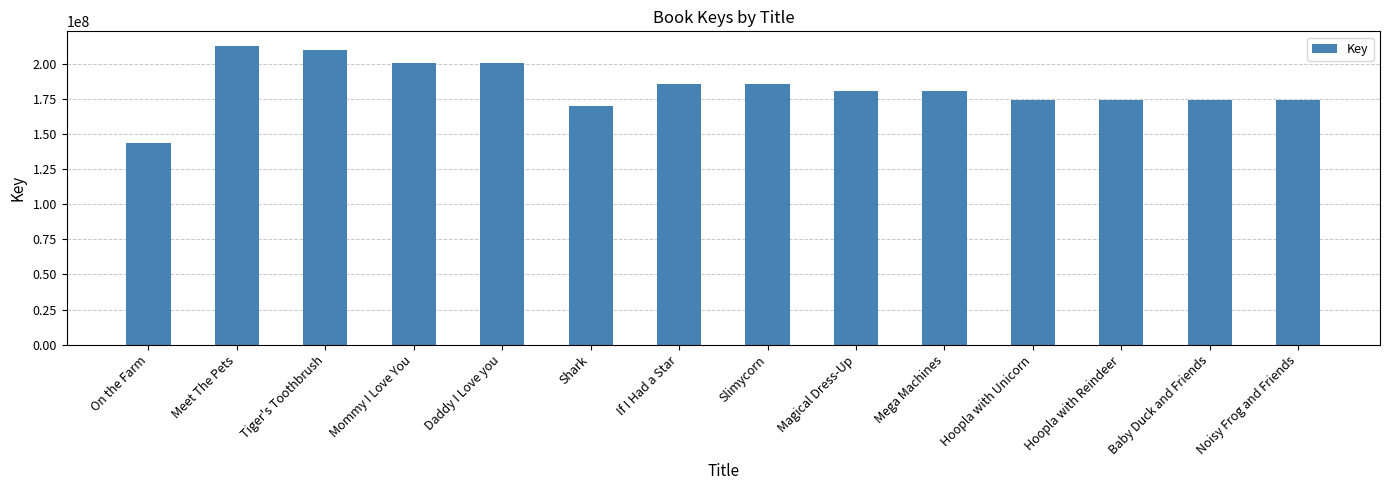

What is the change in value from Meet The Pets to Mommy I Love You?

-11861261